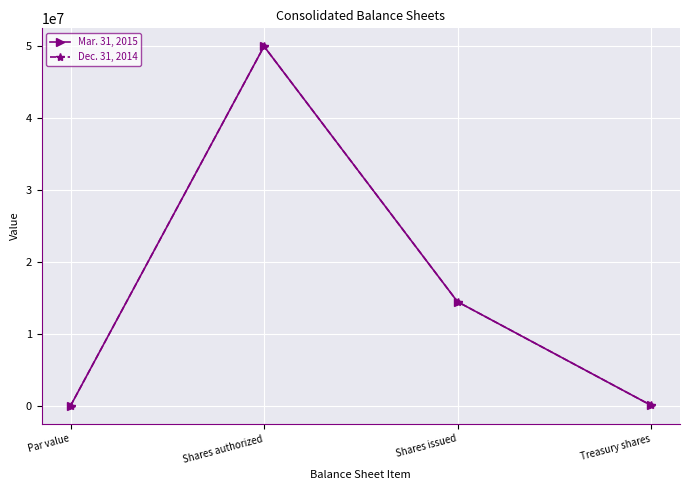

What is the label of the 1st point from the left?

Par value